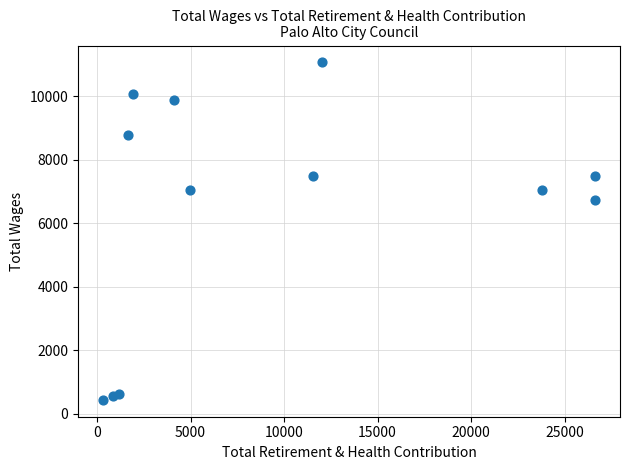

What Y value in the scatter plot is closest to 5757?

6739.2